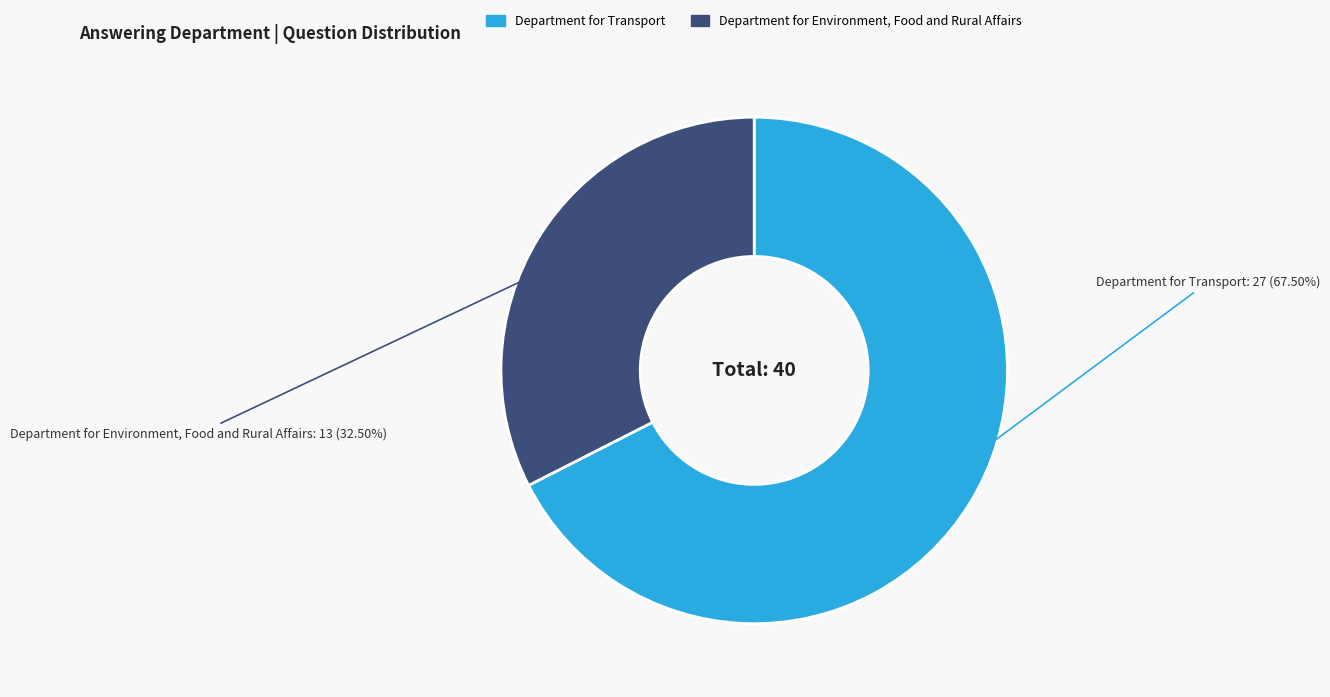

The Department for Environment, Food and Rural Affairs slice represents 20% of the pie. True or false?

False